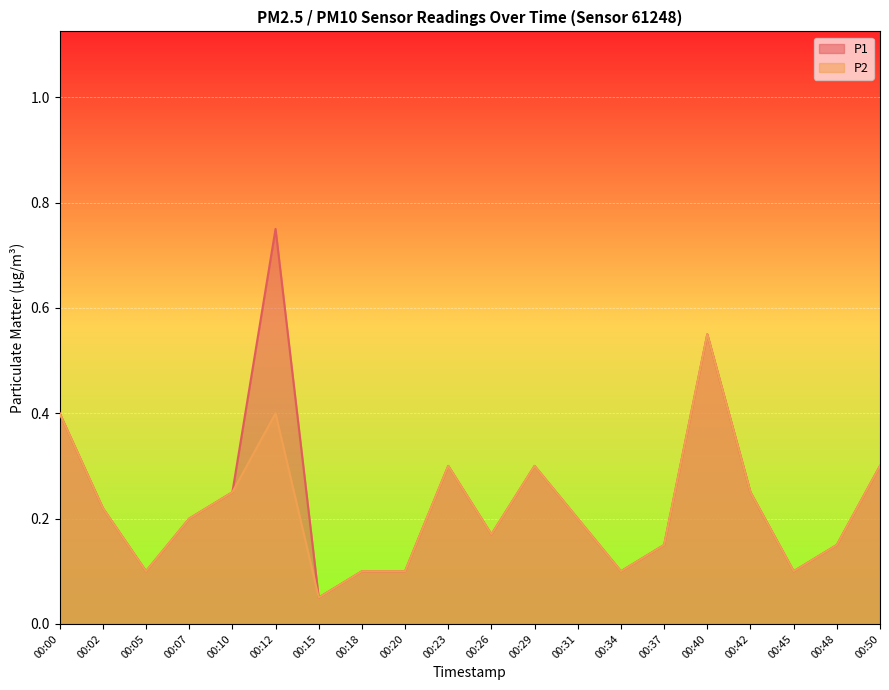

Is it true that P2 equals 0.5 at 00:50?

False